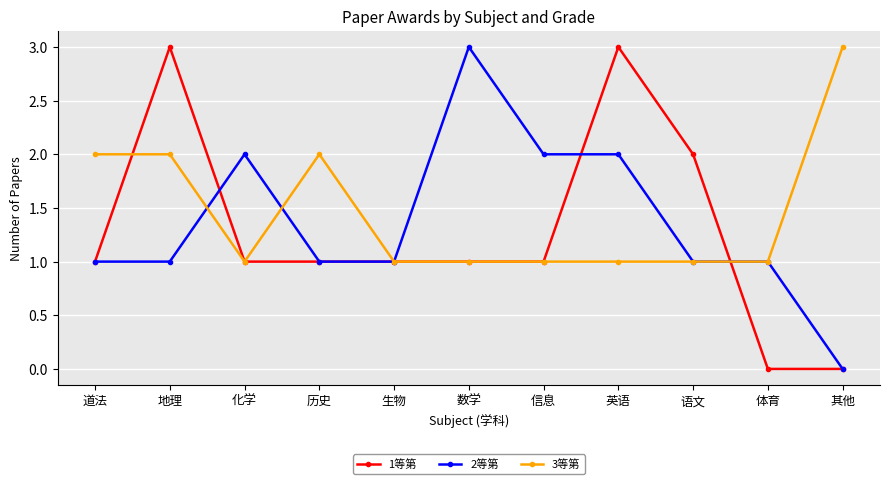

Rank the series at 英语 from lowest to highest value.

3等第, 2等第, 1等第